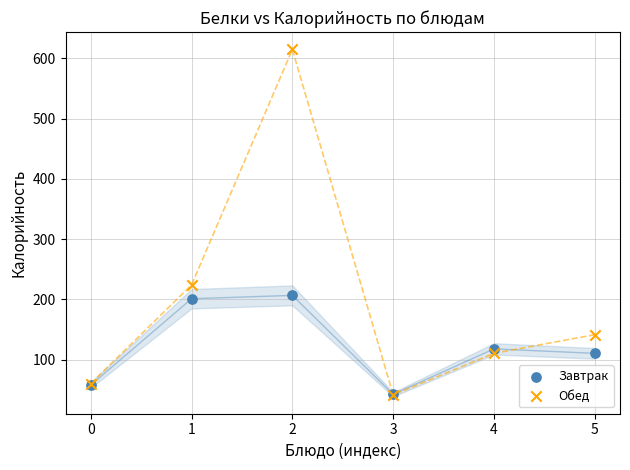

What are all the series names shown in the legend?

Завтрак, Обед